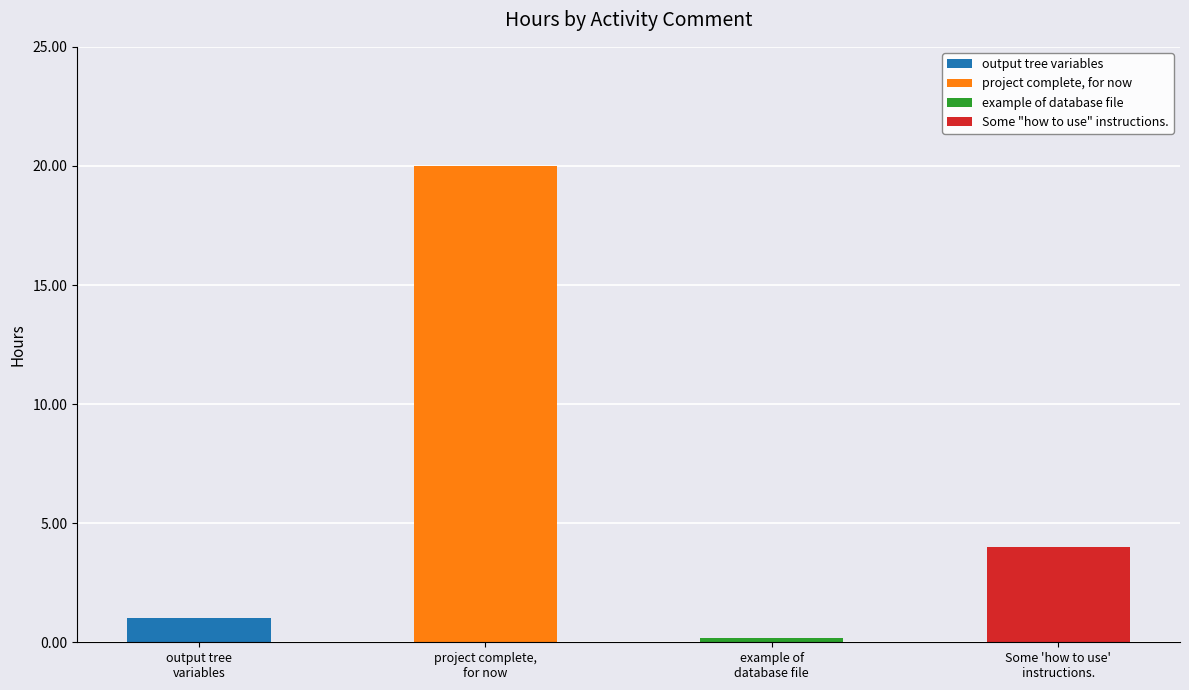

What is the label of the 2nd bar from the left?

project complete, for now